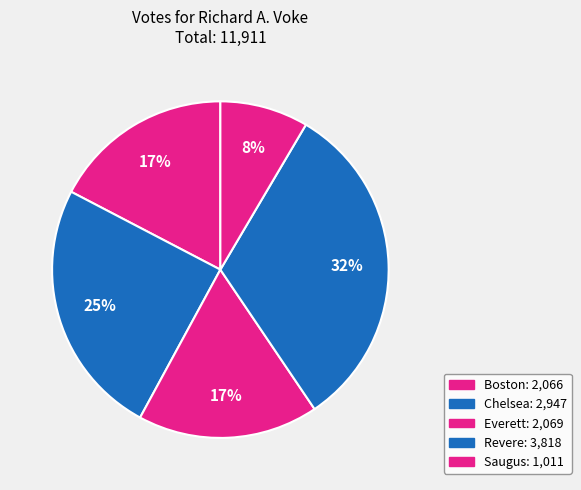

What is the ratio of the value at Saugus to the value at Boston?

0.5